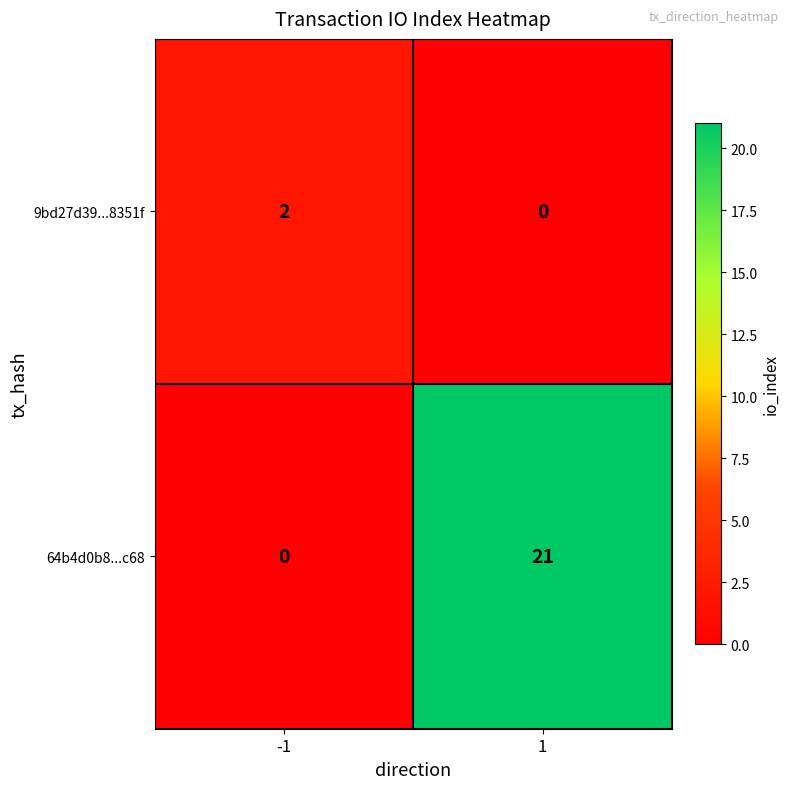

Rank the series at 1 from highest to lowest value.

64b4d0b8...c68, 9bd27d39...8351f